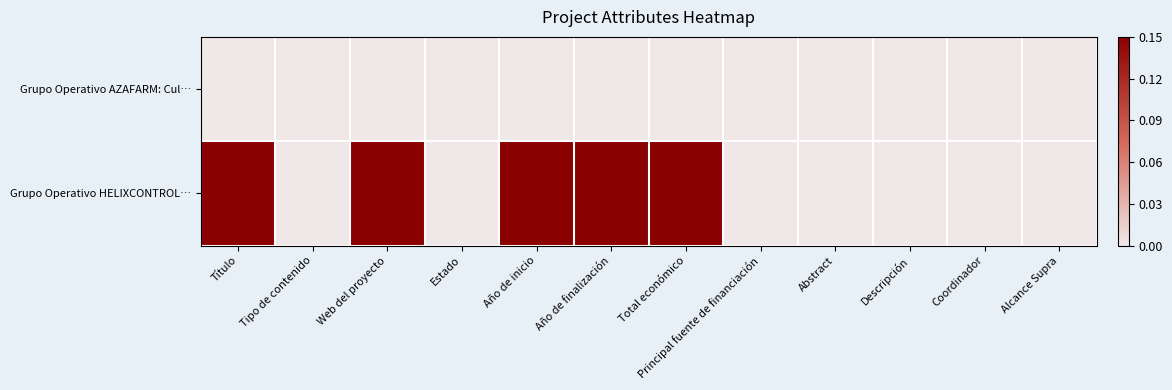

Which category has the highest value across all series?

Título